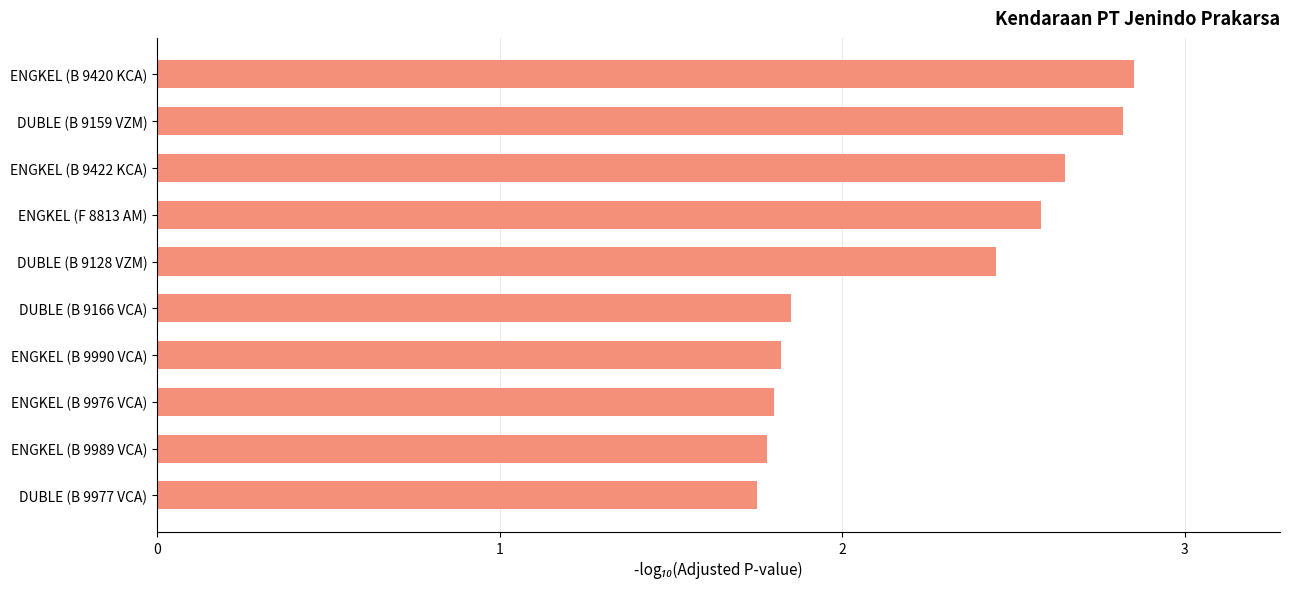

Count the values in the range 1 to 2.

5